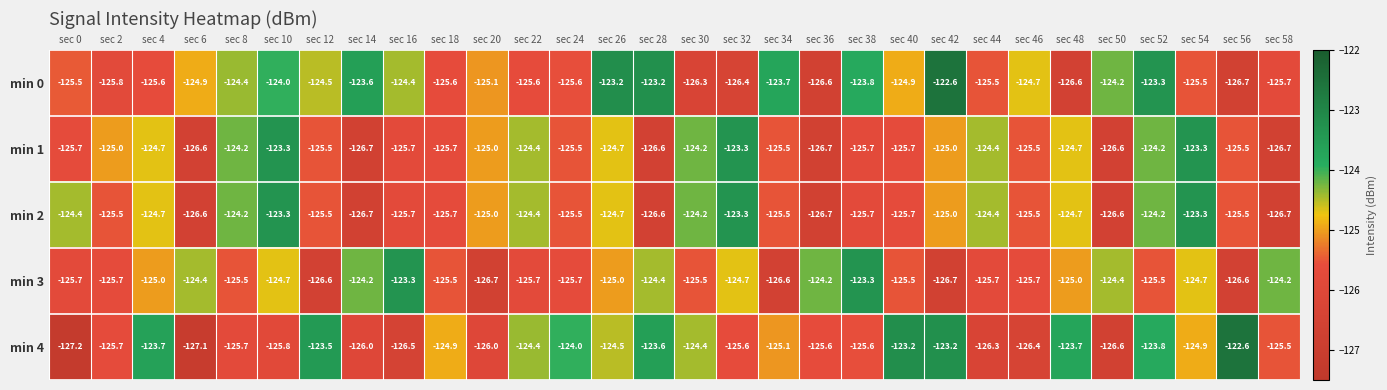

What is the difference between the highest and lowest values at sec 42?

4.1